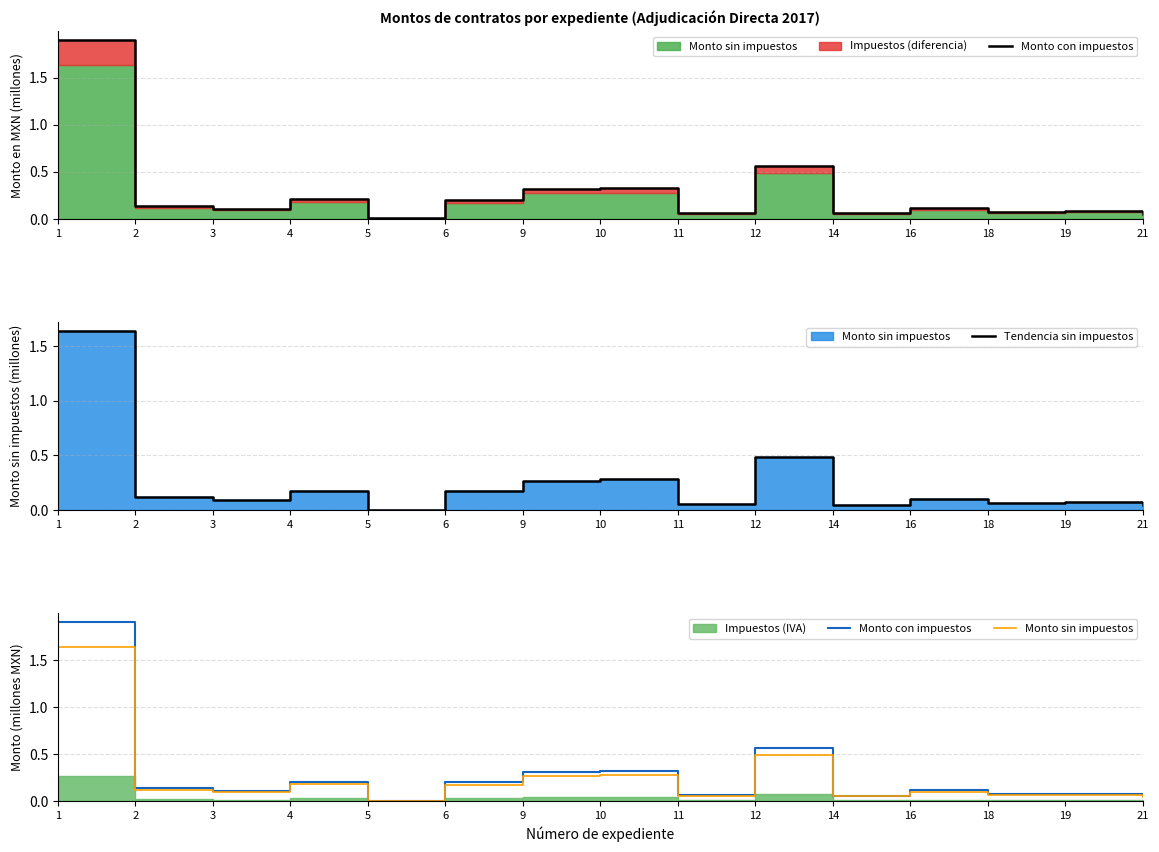

How many interior local peaks does the Tendencia sin impuestos series have?

5